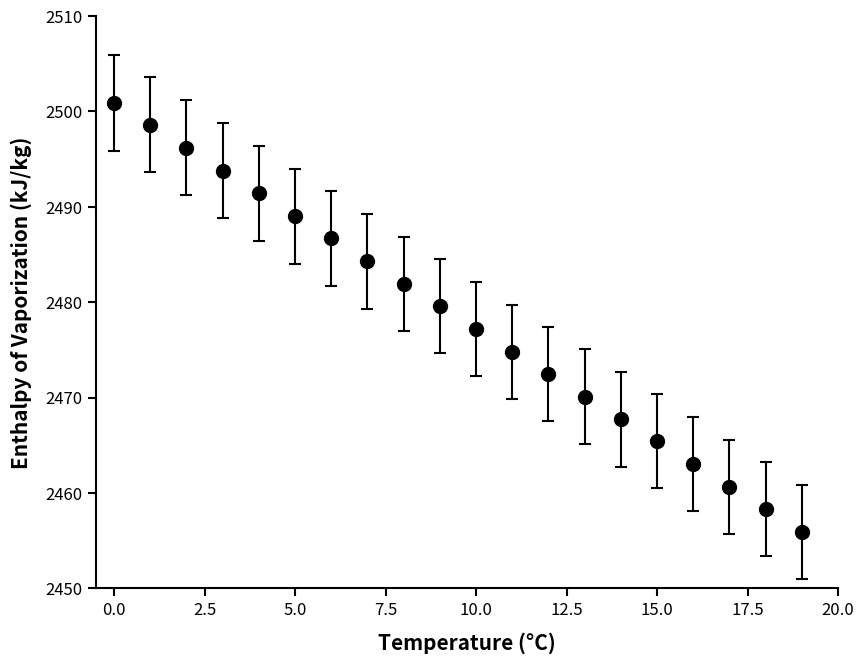

What is the sum of all values?

49567.9